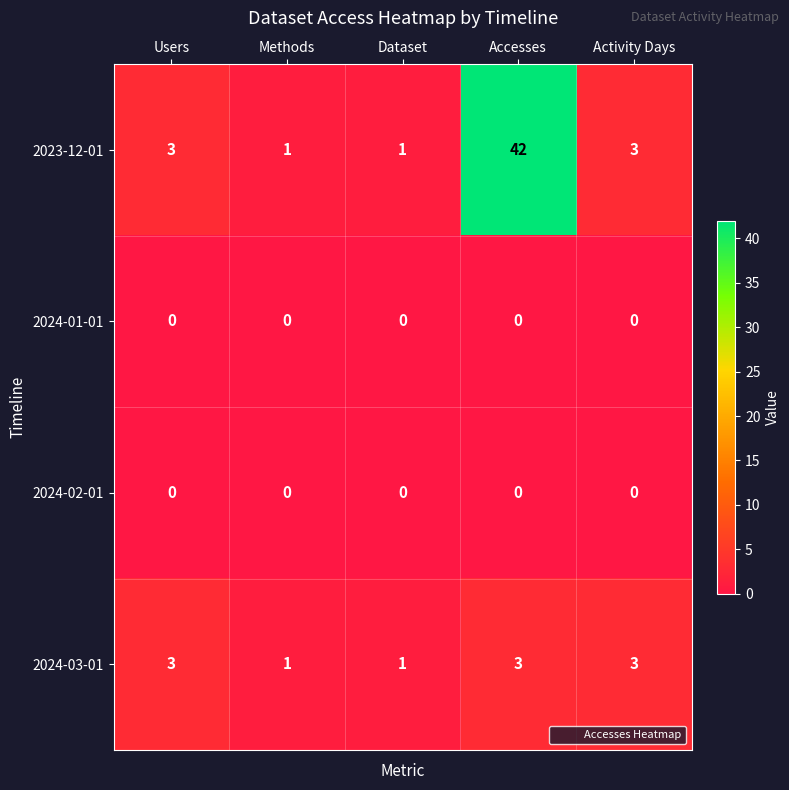

Which series has the widest spread of values?

2023-12-01